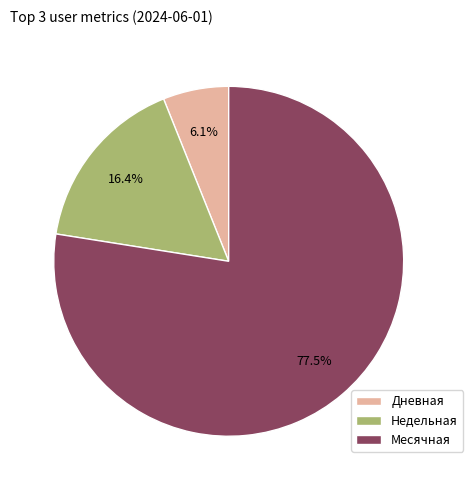

What percentage is the Недельная slice, to the nearest percent?

16%